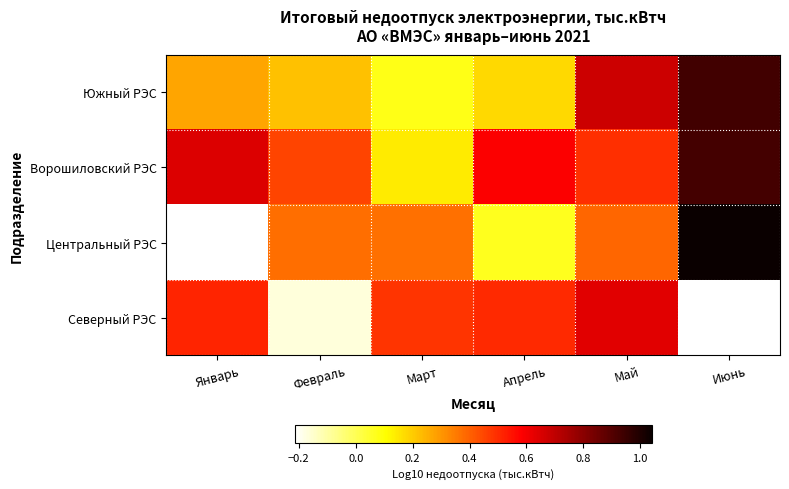

At how many categories does at least one series exceed 0?

6